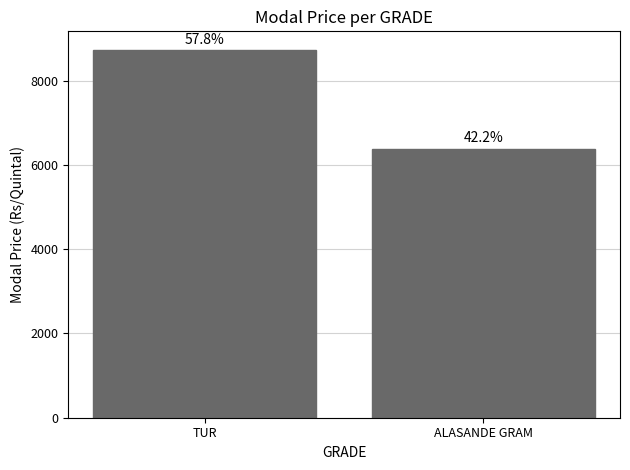

What is the difference between the maximum and minimum values?

2345.2